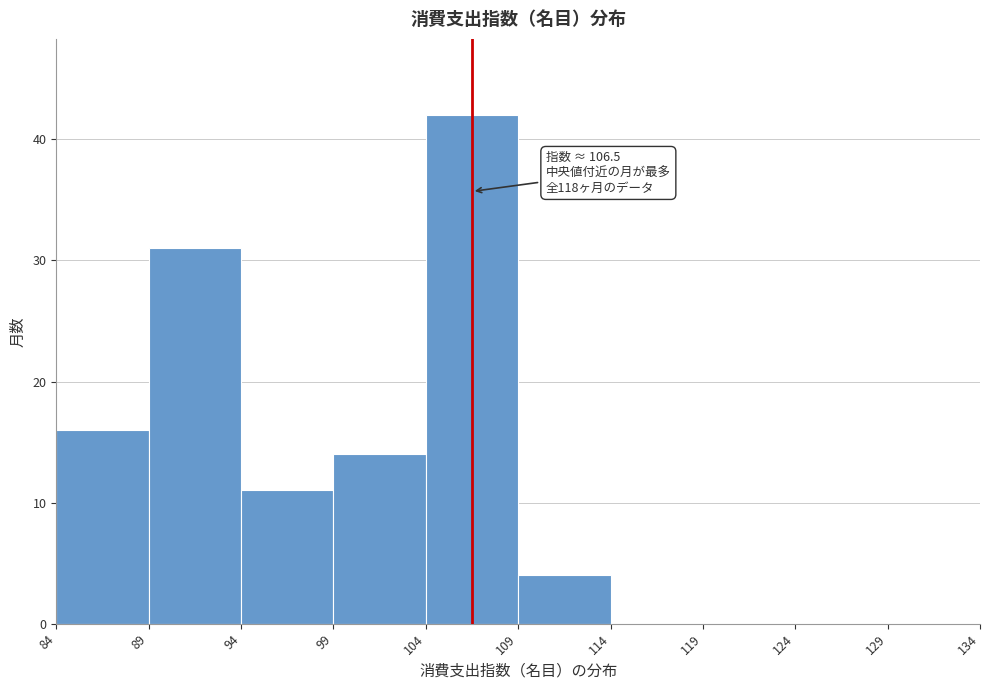

Which range on the x-axis has the tallest bar?

104 to 109